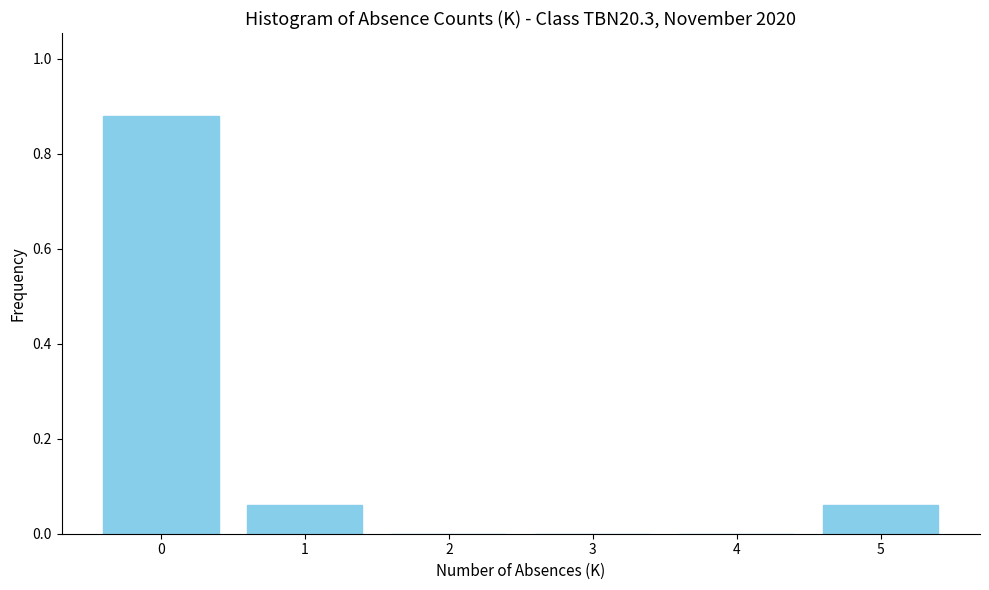

What is the sum of all values?

1.0